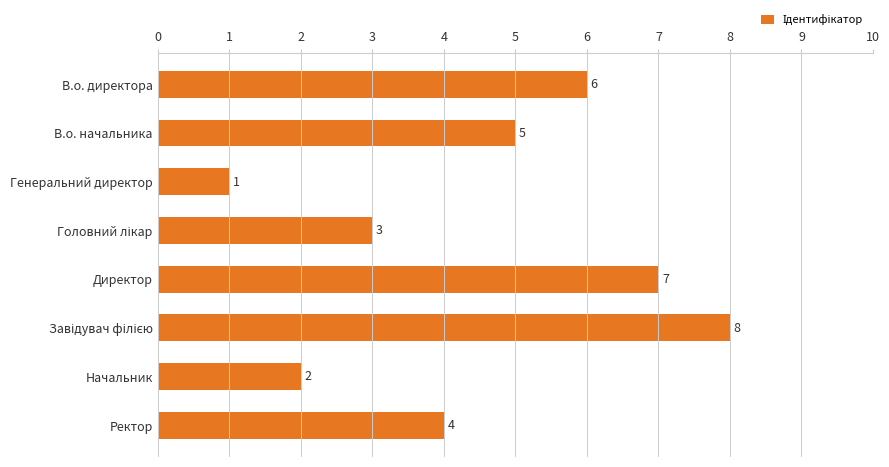

Is it true that the value at Начальник is 2?

True